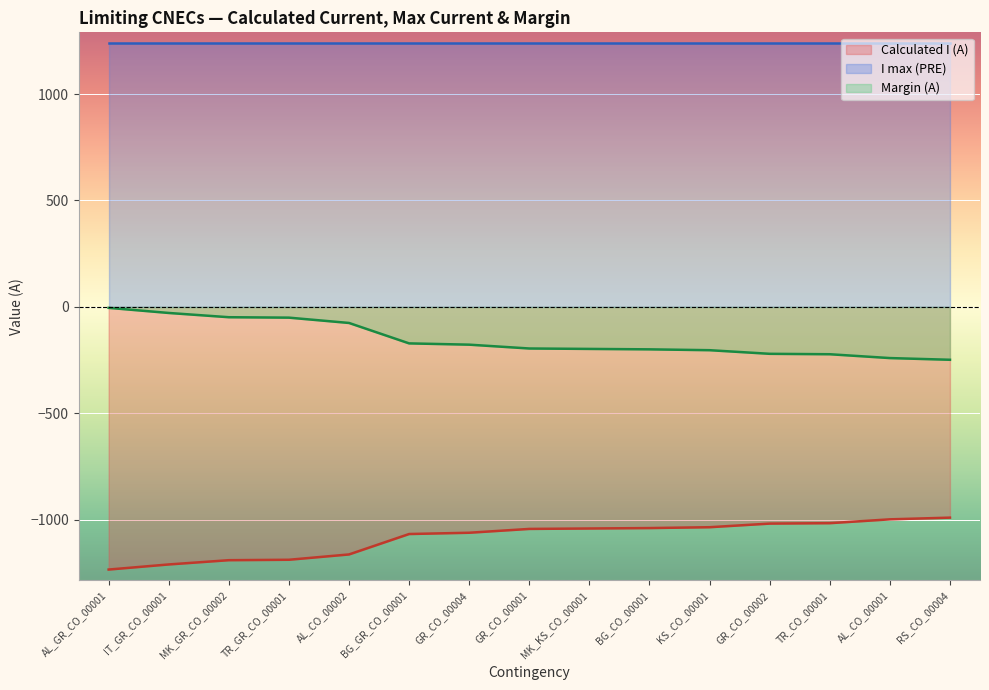

At which label is Margin (A) closest to -1113?

BG_GR_CO_00001